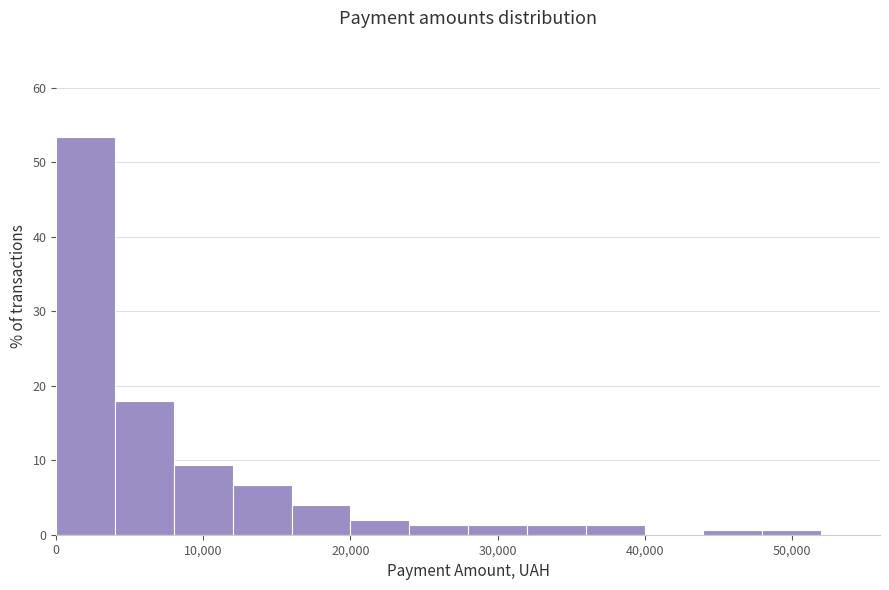

Reading left to right, transcribe this chart: for each bar, give the range it covers on the x-axis and its height. The values are not printed on the chart, so give them approximately, as read against the axis.

0 to 4000: 53
4000 to 8000: 18
8000 to 12000: 9
12000 to 16000: 7
16000 to 20000: 4
20000 to 24000: 2
24000 to 28000: 1
28000 to 32000: 1
32000 to 36000: 1
36000 to 40000: 1
40000 to 44000: 0
44000 to 48000: under 1
48000 to 52000: under 1
52000 to 56000: 0